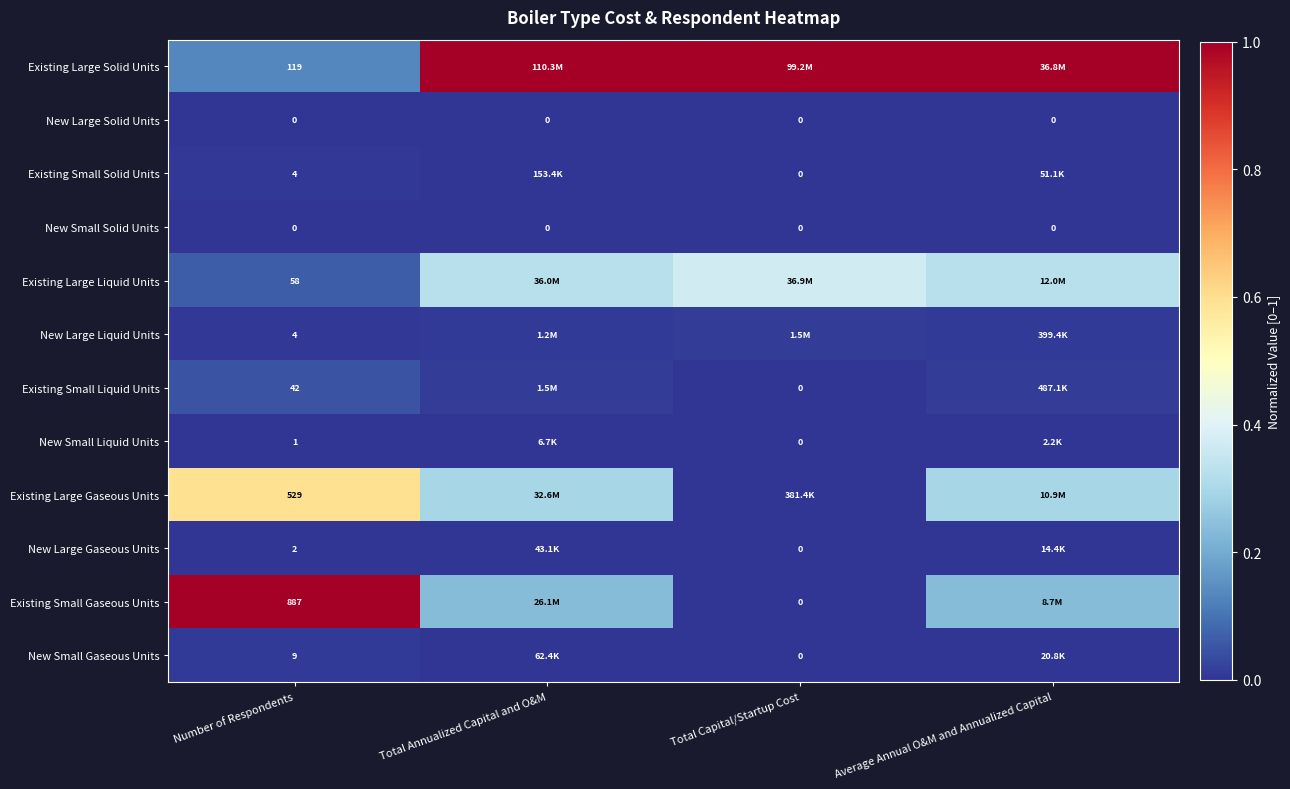

List the labels in order of New Small Liquid Units value, smallest first.

Total Capital/Startup Cost, Average Annual O&M and Annualized Capital, Total Annualized Capital and O&M, Number of Respondents